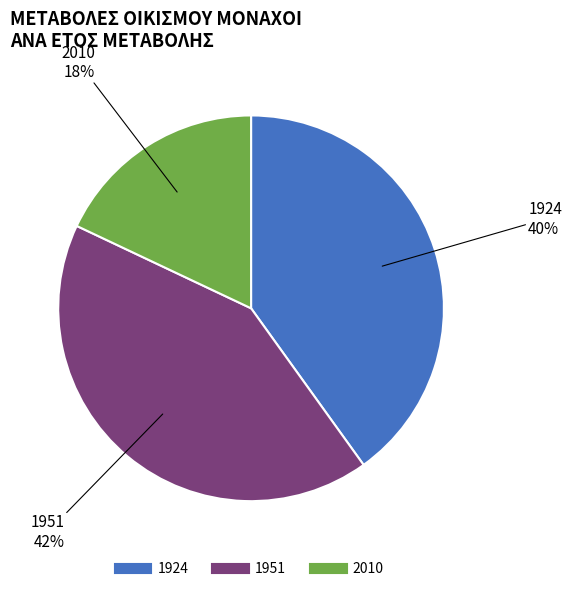

To the nearest percent, what percentage of the pie is 2010?

18%